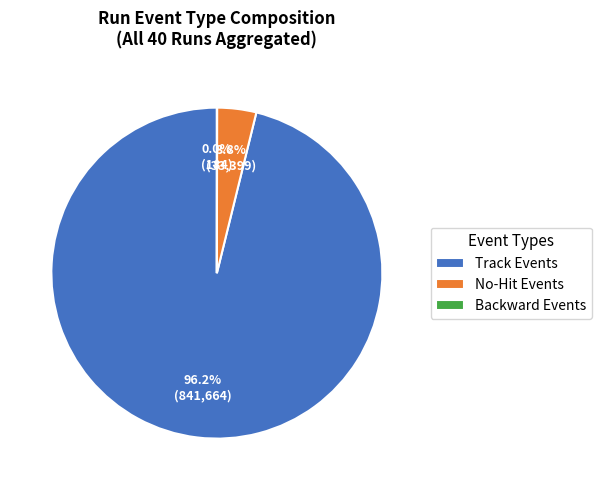

Which has a higher value, No-Hit Events or Track Events?

Track Events